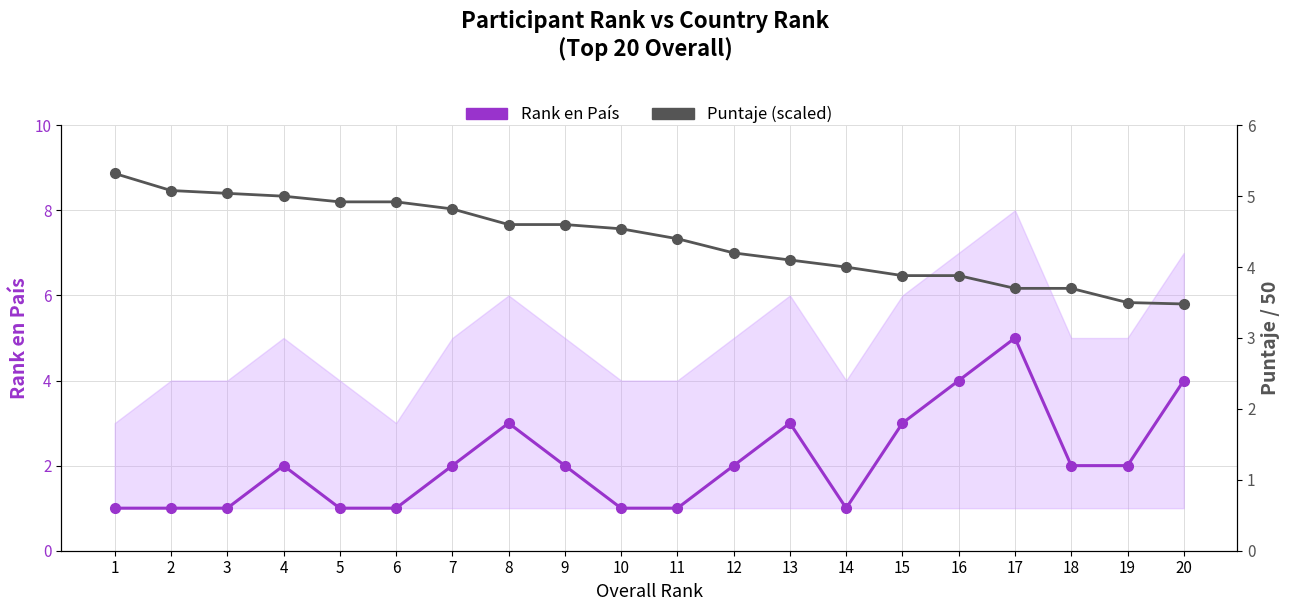

List the labels in order of Puntaje (scaled) value, largest first.

1, 2, 3, 4, 5, 6, 7, 8, 9, 10, 11, 12, 13, 14, 15, 16, 17, 18, 19, 20